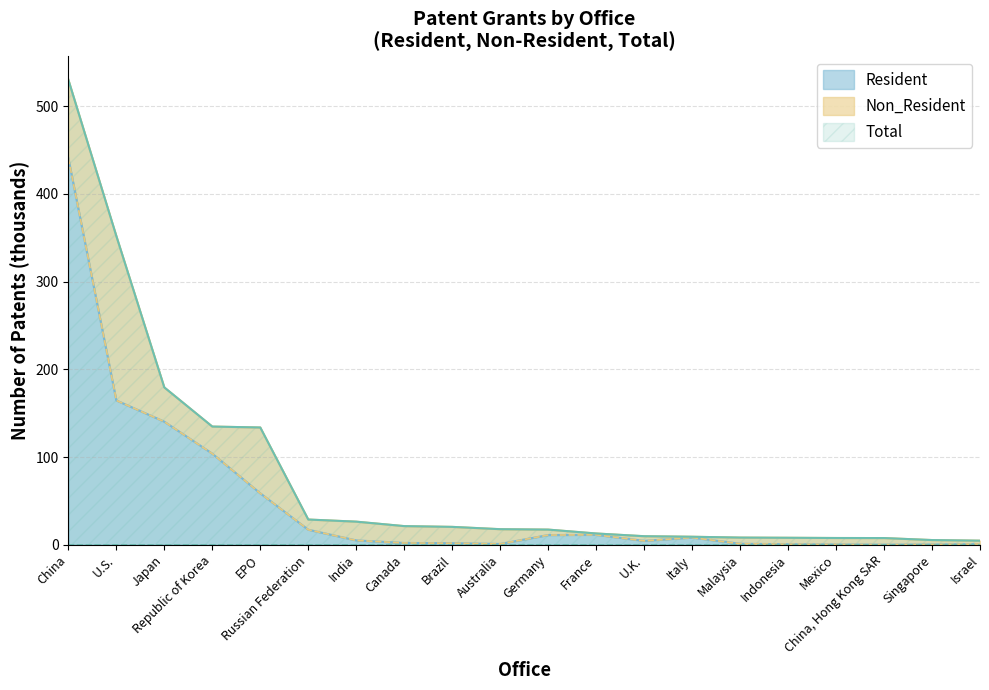

What is the difference between the second highest and second lowest values in the Resident series?

164.2